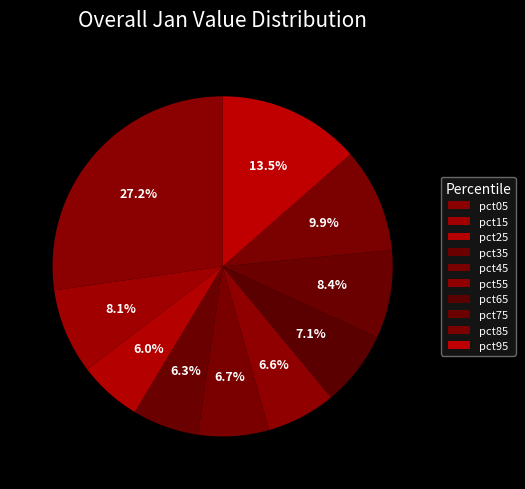

True or false: pct15 accounts for 8% of the total.

True